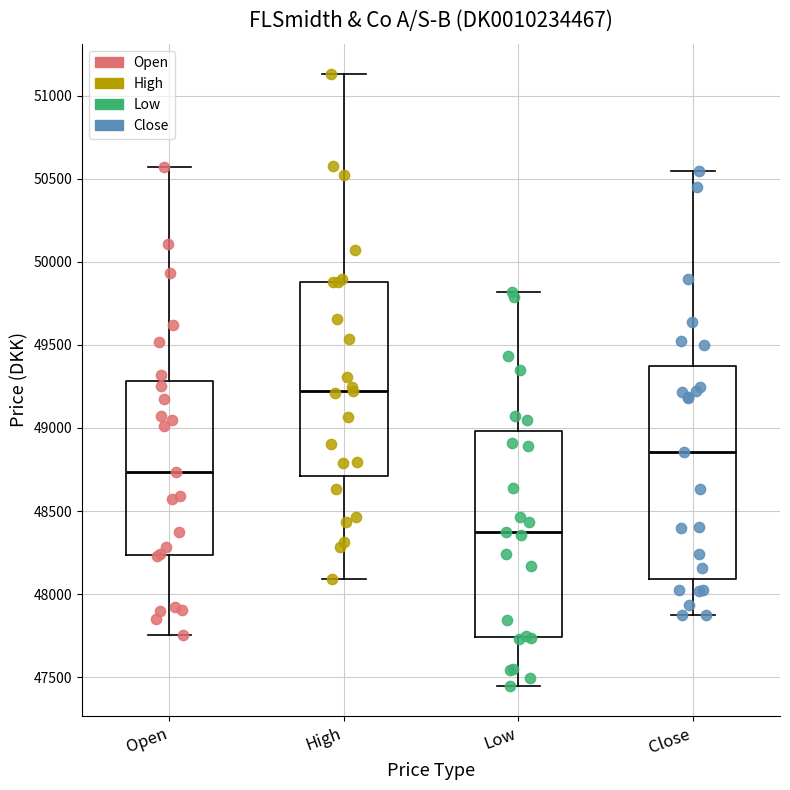

Reading left to right, transcribe this box plot: for each box, give where its median line is, the range the box spans, and where its two whiskers end, as read against the y-axis. The values are not printed on the chart, so give them approximately, as read against the axis.

Open: median 48750, box 48250 to 49300, whiskers 47750 to 50550
High: median 49250, box 48700 to 49900, whiskers 48100 to 51150
Low: median 48350, box 47750 to 49000, whiskers 47450 to 49800
Close: median 48850, box 48100 to 49350, whiskers 47850 to 50550